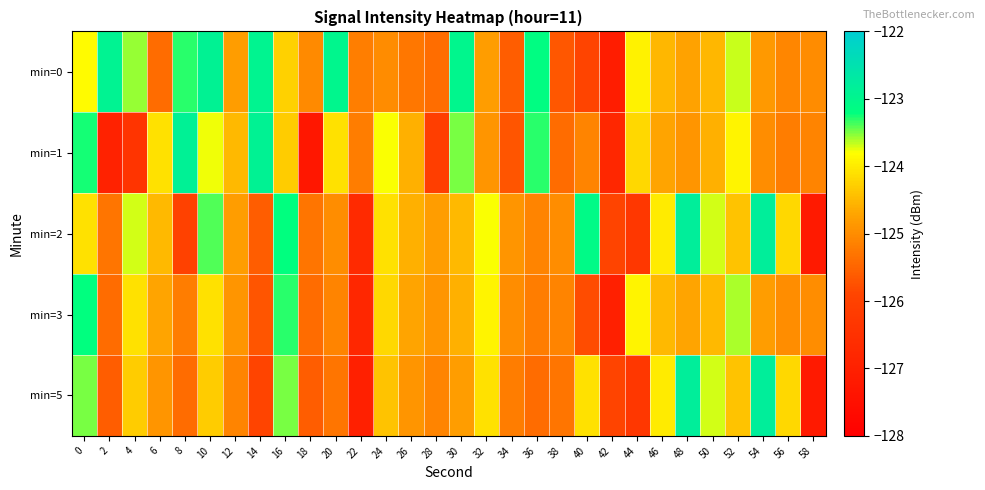

Reading left to right, extract all data points from this chart.

min=0: 0=-123.8	2=-122.9	4=-123.6	6=-125.4	8=-123.3	10=-122.9	12=-124.8	14=-123.0	16=-124.3	18=-125.0	20=-123.0	22=-125.2	24=-125.0	26=-125.3	28=-125.4	30=-123.0	32=-124.8	34=-125.6	36=-123.2	38=-125.7	40=-125.9	42=-127.1	44=-123.9	46=-124.5	48=-124.7	50=-124.5	52=-123.7	54=-124.8	56=-125.1	58=-125.0
min=1: 0=-123.3	2=-127.0	4=-126.4	6=-124.1	8=-122.9	10=-123.8	12=-124.5	14=-122.9	16=-124.3	18=-127.3	20=-124.1	22=-125.2	24=-123.8	26=-124.6	28=-126.1	30=-123.5	32=-124.9	34=-125.7	36=-123.3	38=-125.4	40=-125.1	42=-126.8	44=-124.2	46=-124.7	48=-124.9	50=-124.6	52=-123.9	54=-125.0	56=-125.2	58=-125.1
min=2: 0=-124.1	2=-125.3	4=-123.7	6=-124.5	8=-126.0	10=-123.4	12=-124.8	14=-125.6	16=-123.2	18=-125.3	20=-125.0	22=-126.7	24=-124.1	26=-124.6	28=-124.8	30=-124.5	32=-123.8	34=-124.9	36=-125.1	38=-125.0	40=-123.1	42=-125.9	44=-126.3	46=-124.0	48=-122.8	50=-123.7	52=-124.4	54=-122.8	56=-124.2	58=-127.2
min=3: 0=-123.2	2=-125.4	4=-124.1	6=-124.7	8=-125.2	10=-124.1	12=-124.9	14=-125.7	16=-123.3	18=-125.4	20=-125.1	22=-126.8	24=-124.2	26=-124.7	28=-124.9	30=-124.6	32=-123.9	34=-125.0	36=-125.2	38=-125.1	40=-125.8	42=-127.0	44=-123.9	46=-124.5	48=-124.7	50=-124.5	52=-123.6	54=-124.8	56=-125.0	58=-125.0
min=5: 0=-123.5	2=-125.6	4=-124.3	6=-124.9	8=-125.4	10=-124.3	12=-125.1	14=-125.9	16=-123.5	18=-125.6	20=-125.3	22=-127.0	24=-124.4	26=-124.9	28=-125.1	30=-124.8	32=-124.1	34=-125.2	36=-125.4	38=-125.3	40=-124.1	42=-125.9	44=-126.3	46=-124.0	48=-122.8	50=-123.7	52=-124.4	54=-122.8	56=-124.2	58=-127.2